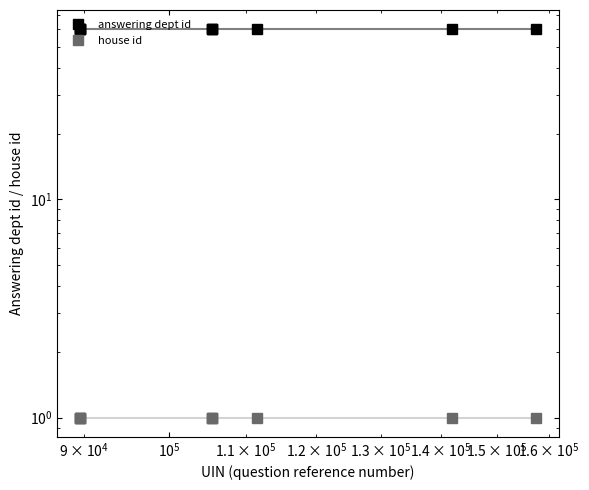

What is the greatest value displayed?

60